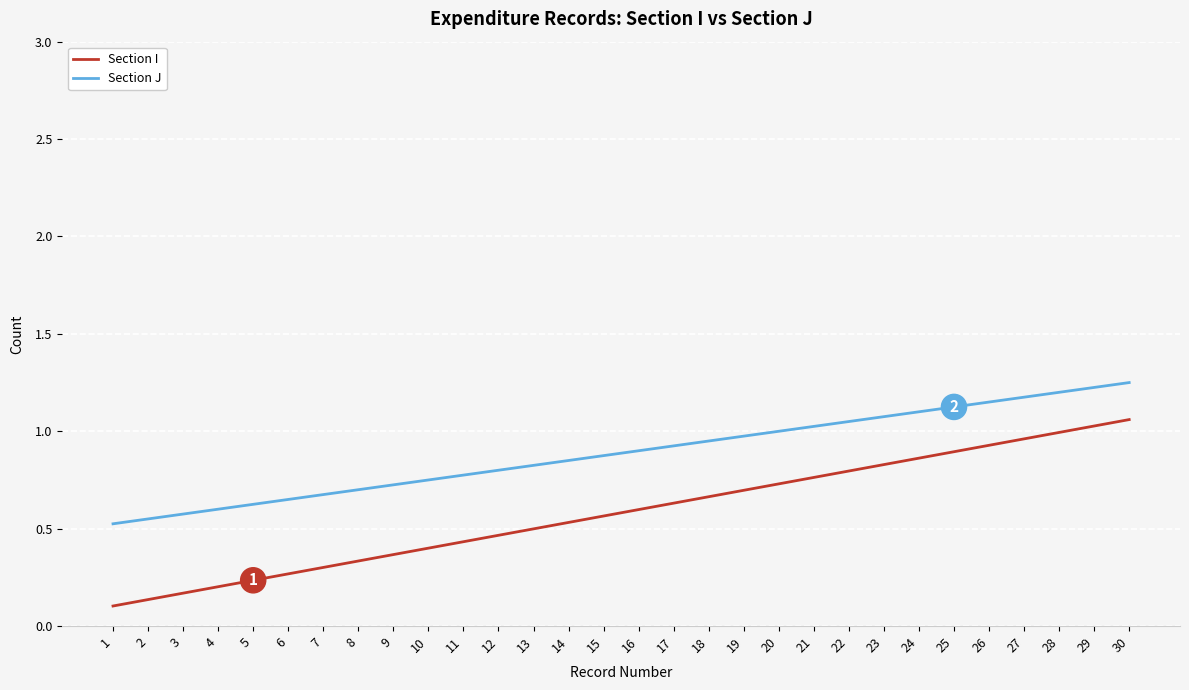

Which series has the largest range (max minus min)?

Section I